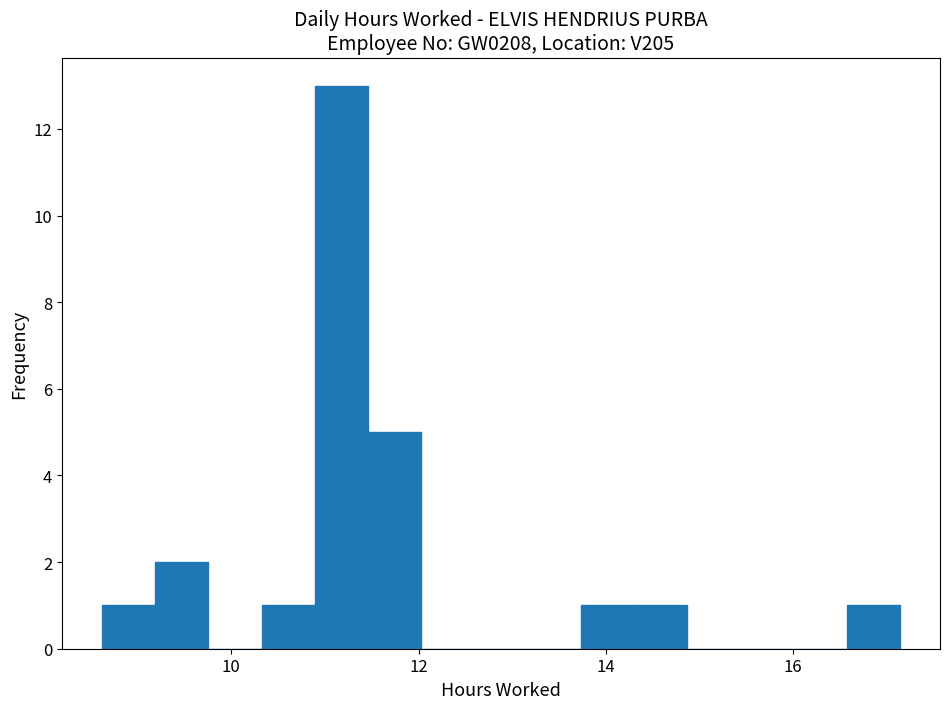

Read against the x-axis, roughly where is the centre of the tallest bar?

11.2